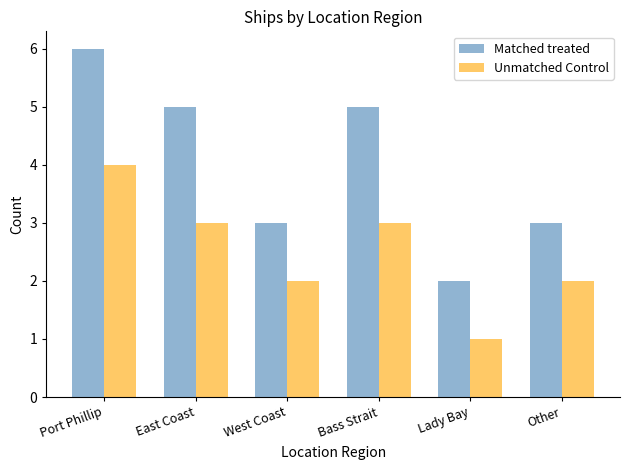

Count the number of categories in the chart.

6